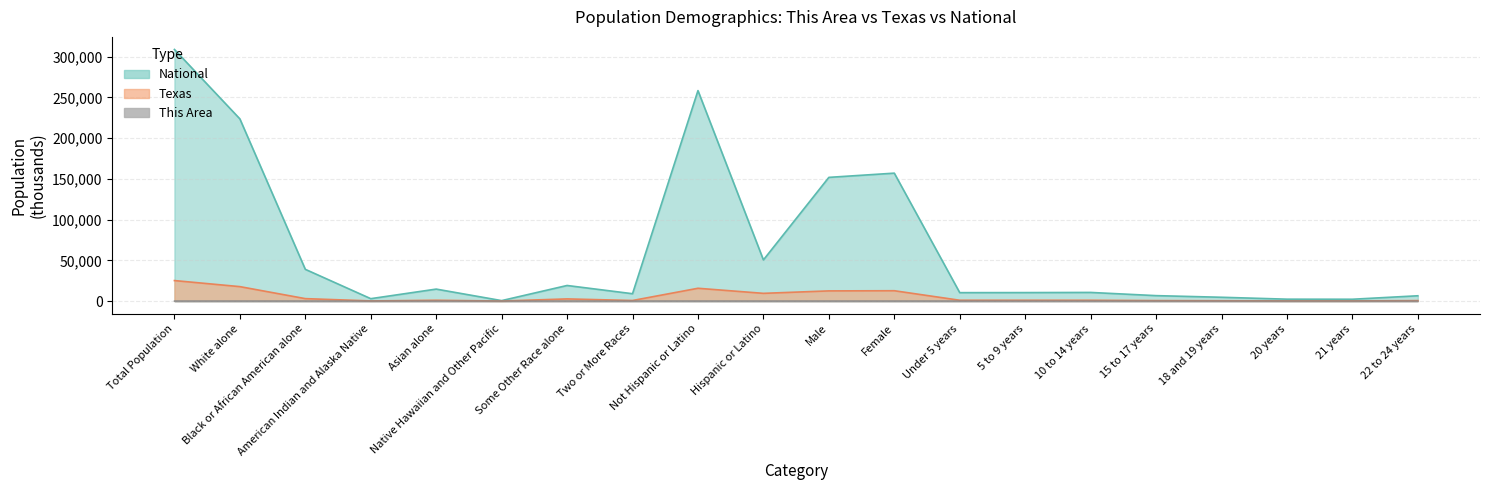

What is the label of the 3rd point from the right?

20 years